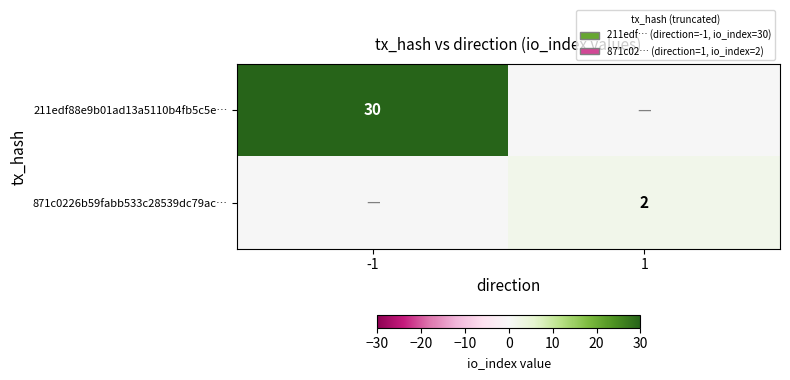

The 871c0226b59fabb533c28539dc79ac… series shows 1 at 1. True or false?

False